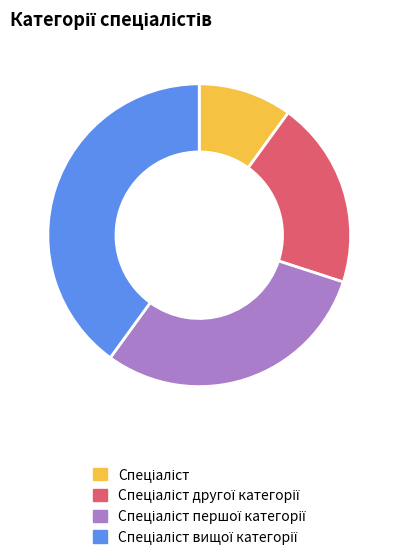

Is there any slice that represents more than half of the pie?

No